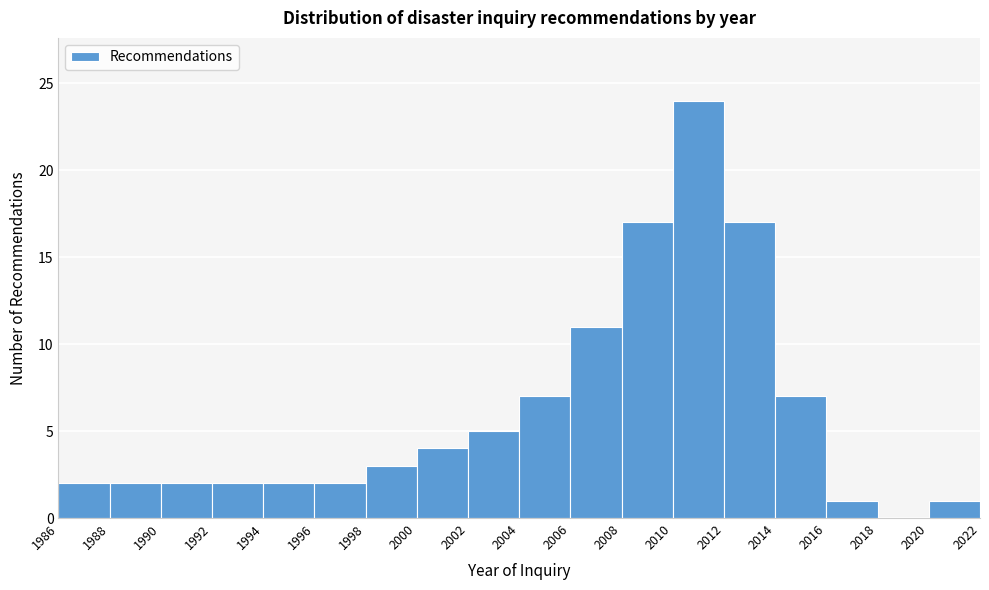

Reading left to right, transcribe this chart: for each bar, give the range it covers on the x-axis and its height. The values are not printed on the chart, so give them approximately, as read against the axis.

1986 to 1988: 2
1988 to 1990: 2
1990 to 1992: 2
1992 to 1994: 2
1994 to 1996: 2
1996 to 1998: 2
1998 to 2000: 3
2000 to 2002: 4
2002 to 2004: 5
2004 to 2006: 7
2006 to 2008: 11
2008 to 2010: 17
2010 to 2012: 24
2012 to 2014: 17
2014 to 2016: 7
2016 to 2018: 1
2018 to 2020: 0
2020 to 2022: 1